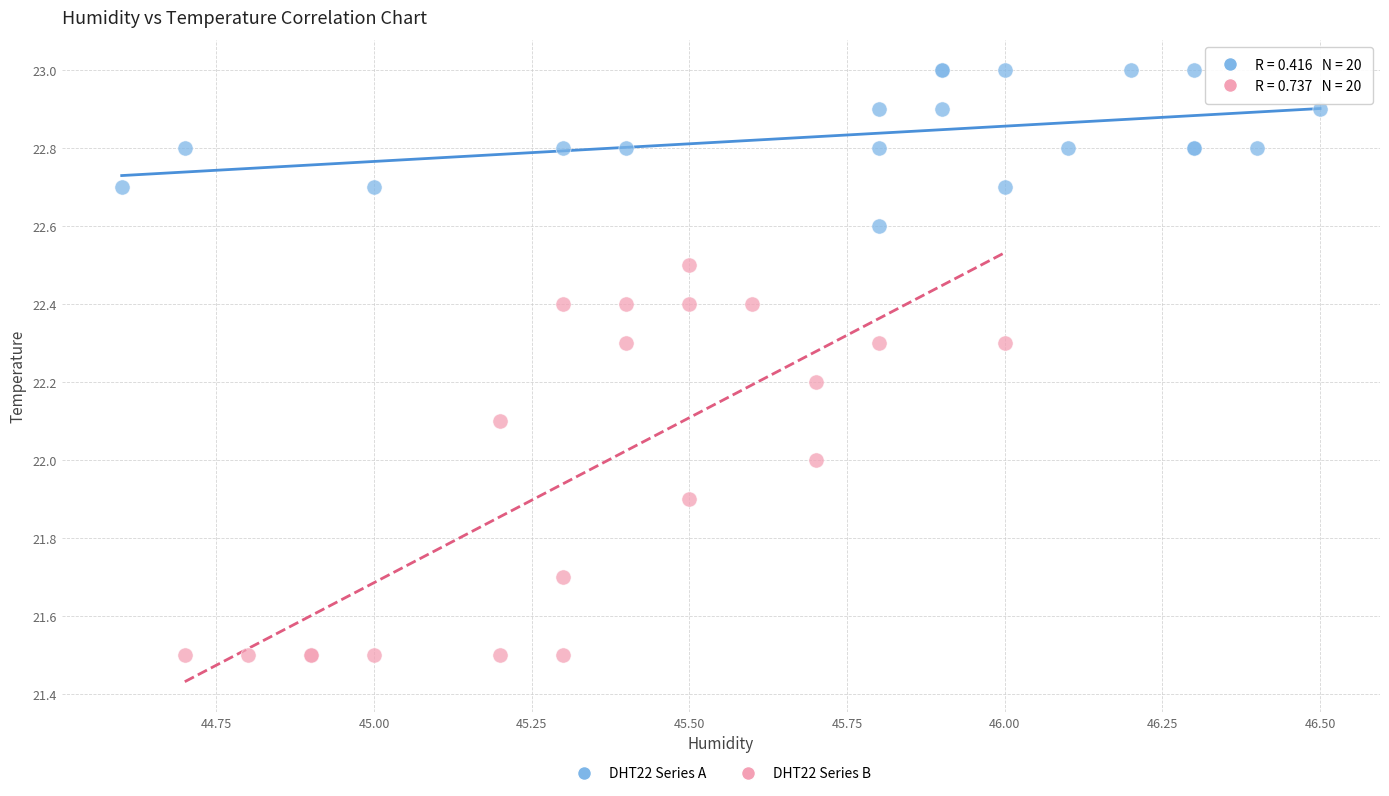

Which series contains the highest Y value?

DHT22 Series A